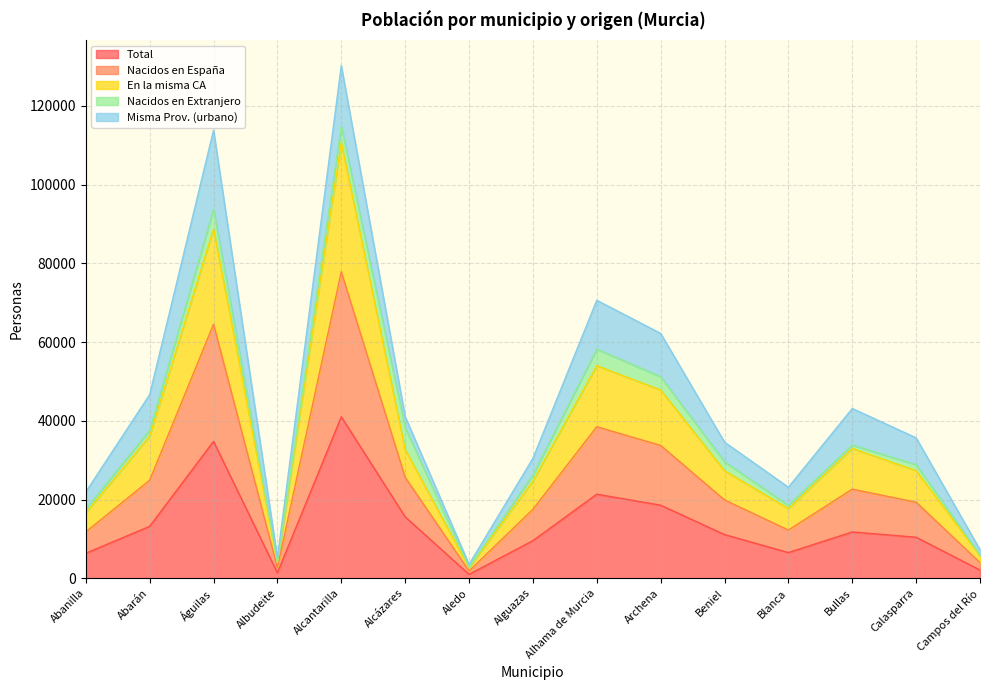

At which label does Total reach its peak?

Alcantarilla